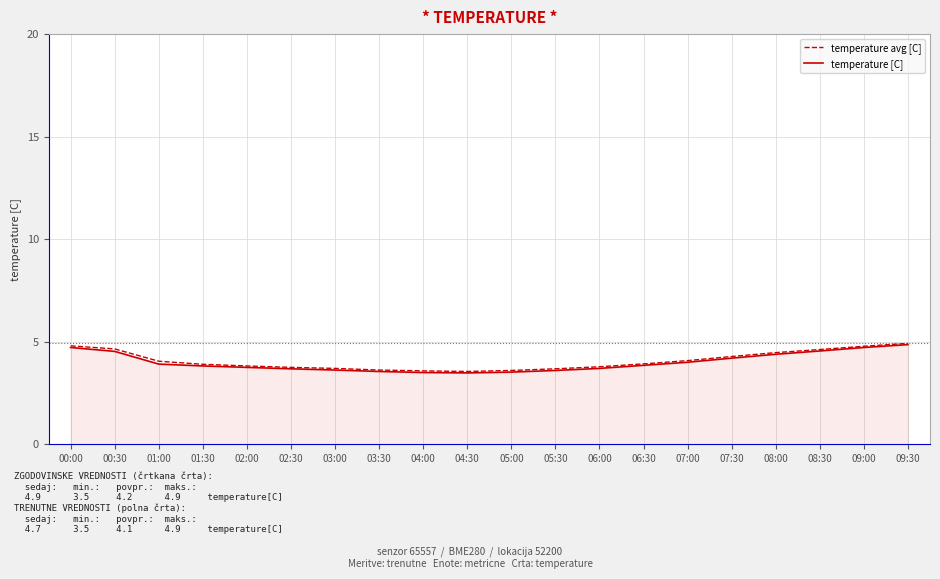

What position from the right is 06:00?

8